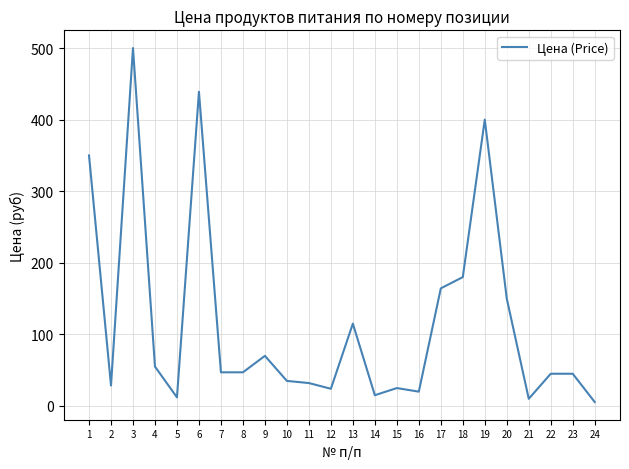

What is the difference between the values at 7 and 11?

15.0